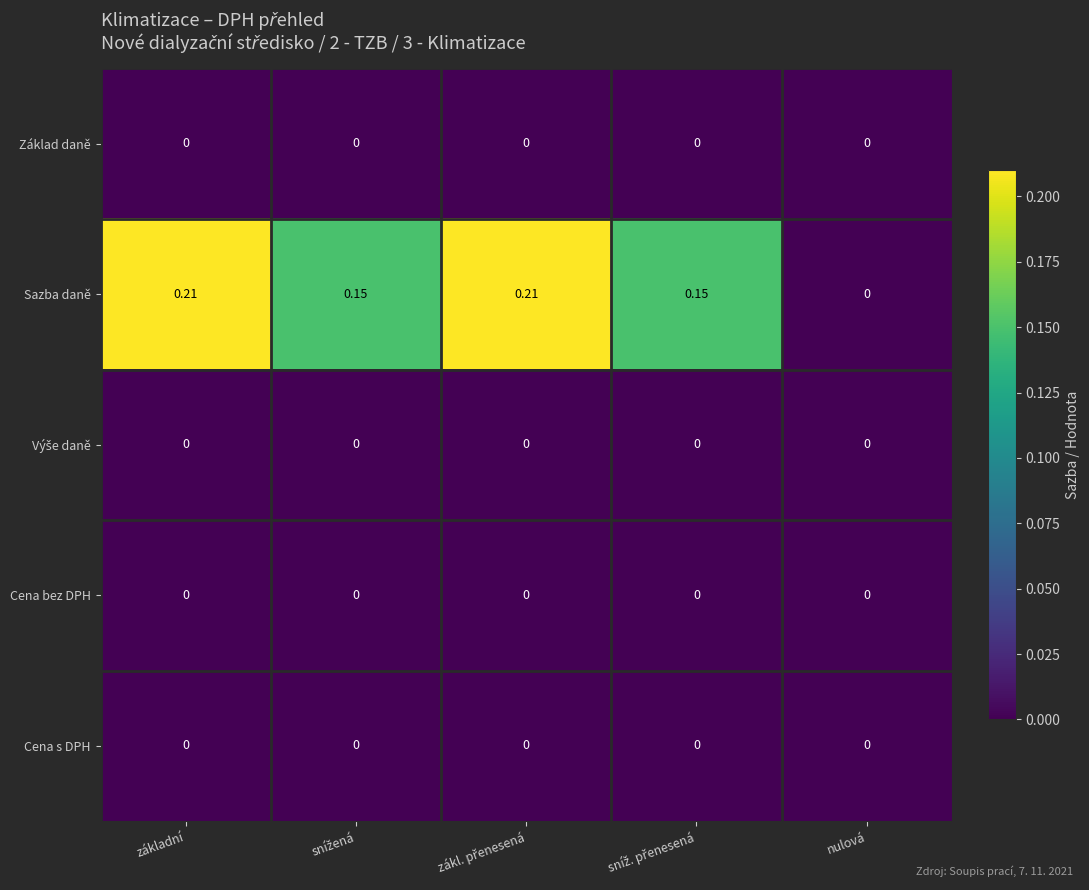

Which series has the largest total across all categories?

Sazba daně